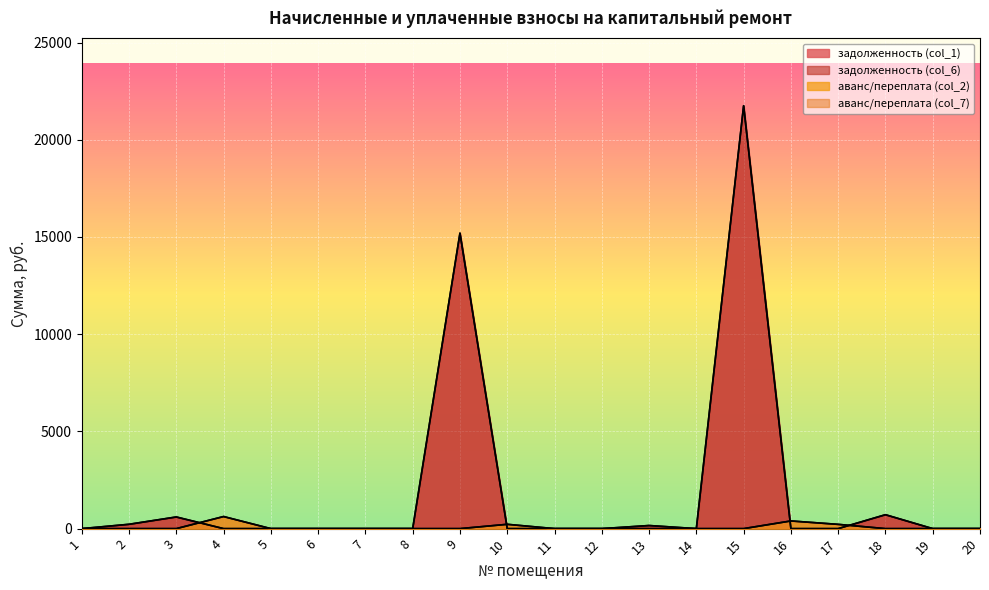

Reading left to right, extract all data points from this chart.

задолженность (col_1): 1=0.0	2=223.1	3=599.3	4=0.0	5=0.0	6=0.0	7=0.0	8=0.0	9=15196.6	10=0.0	11=0.0	12=0.0	13=159.5	14=0.0	15=21750.0	16=0.0	17=0.0	18=715.6	19=0.0	20=0.0
задолженность (col_6): 1=0.0	2=223.1	3=599.3	4=0.0	5=0.0	6=0.0	7=0.0	8=0.0	9=15196.6	10=0.0	11=0.0	12=0.0	13=159.5	14=0.0	15=21750.0	16=0.0	17=0.0	18=715.6	19=0.0	20=0.0
аванс/переплата (col_2): 1=0.0	2=0.0	3=0.0	4=621.9	5=0.0	6=0.0	7=0.0	8=0.0	9=0.0	10=222.1	11=0.0	12=0.0	13=0.0	14=0.0	15=0.0	16=394.9	17=219.4	18=0.0	19=0.0	20=0.0
аванс/переплата (col_7): 1=0.0	2=0.0	3=0.0	4=621.9	5=0.0	6=0.0	7=0.0	8=0.0	9=0.0	10=222.1	11=0.0	12=0.0	13=0.0	14=0.0	15=0.0	16=394.9	17=219.4	18=0.0	19=0.0	20=0.0